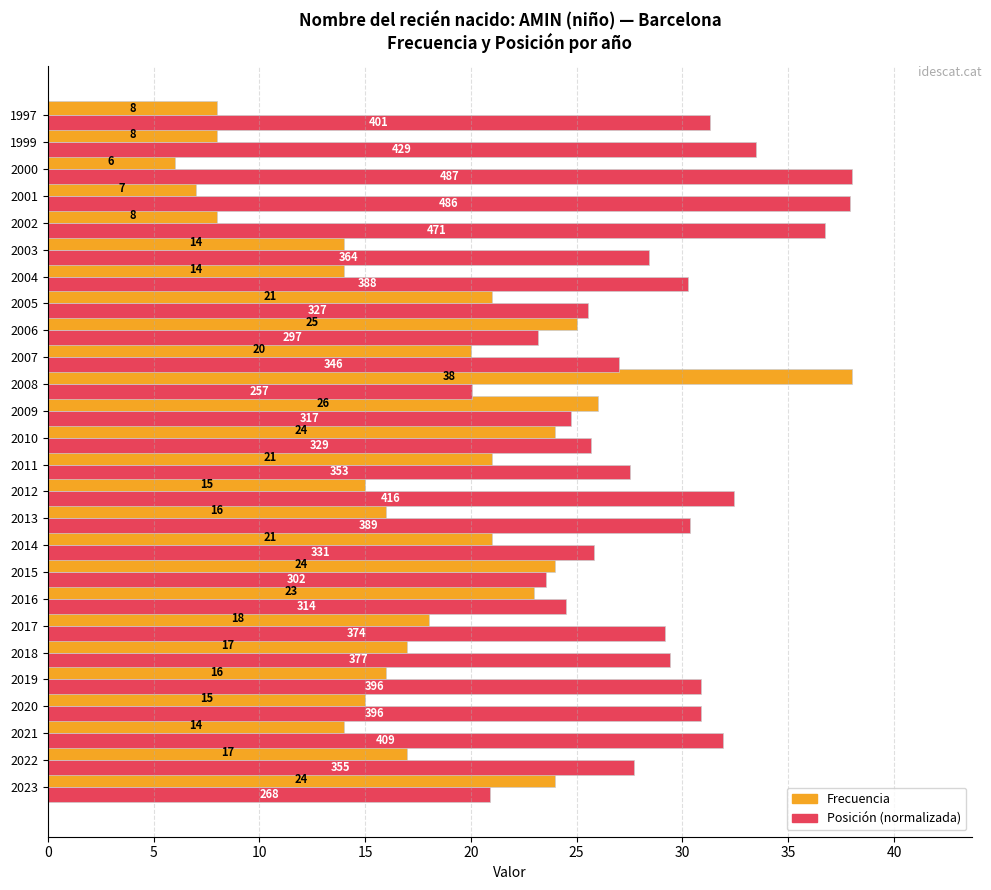

Which series has the largest total across all categories?

Posición (normalizada)